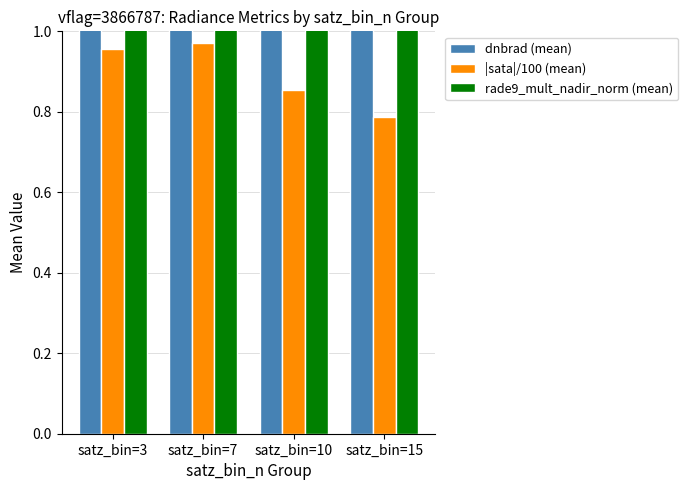

Rank the series by their average value, from highest to lowest.

dnbrad (mean), rade9_mult_nadir_norm (mean), |sata|/100 (mean)